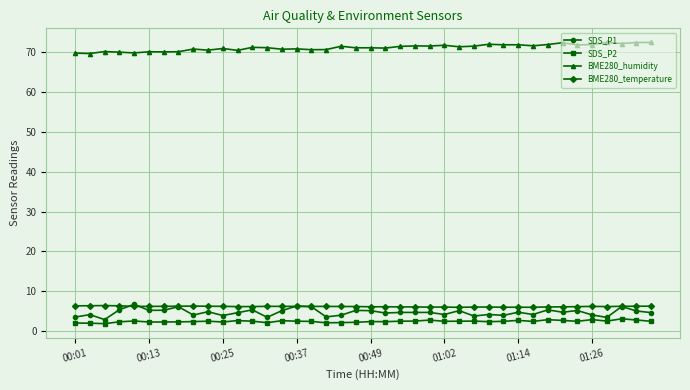

True or false: BME280_humidity and BME280_temperature intersect in this chart.

False